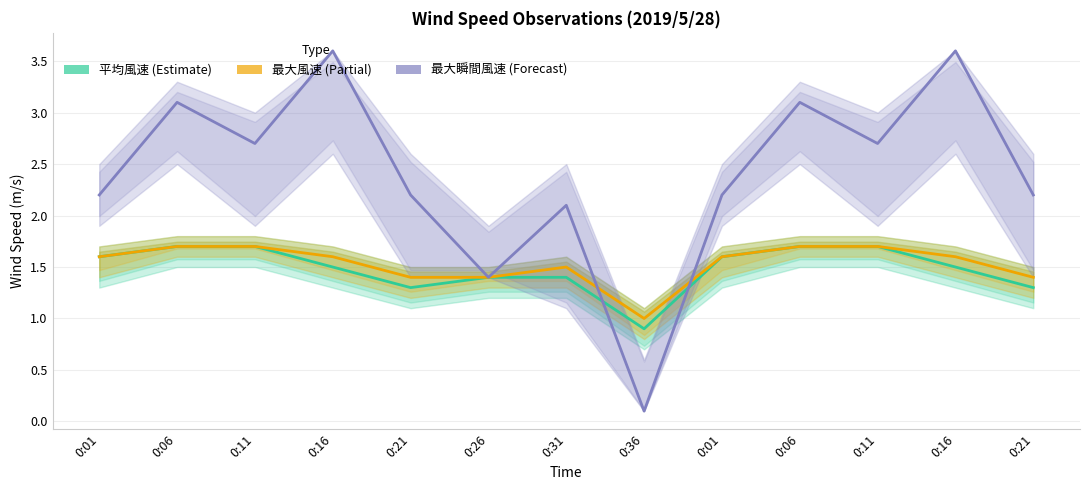

Is the value of 最大風速 at 0:36 greater than the value of 最大瞬間風速 at 0:06?

No